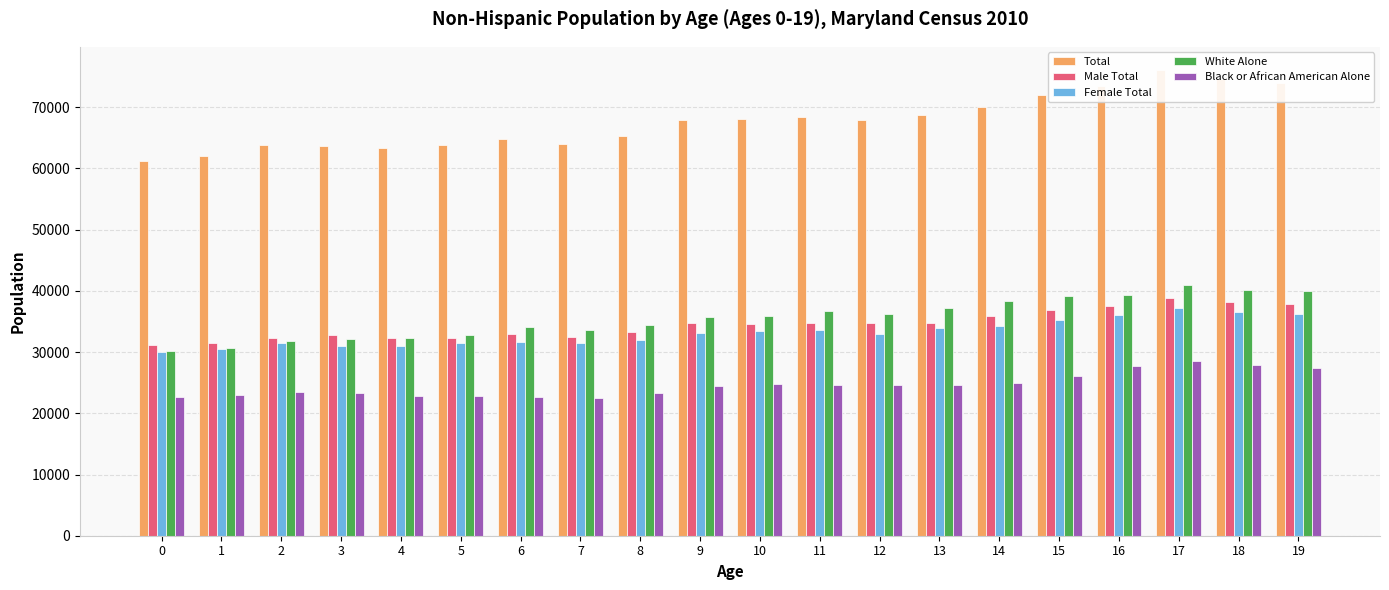

What is the approximate value of White Alone at 3?

32091